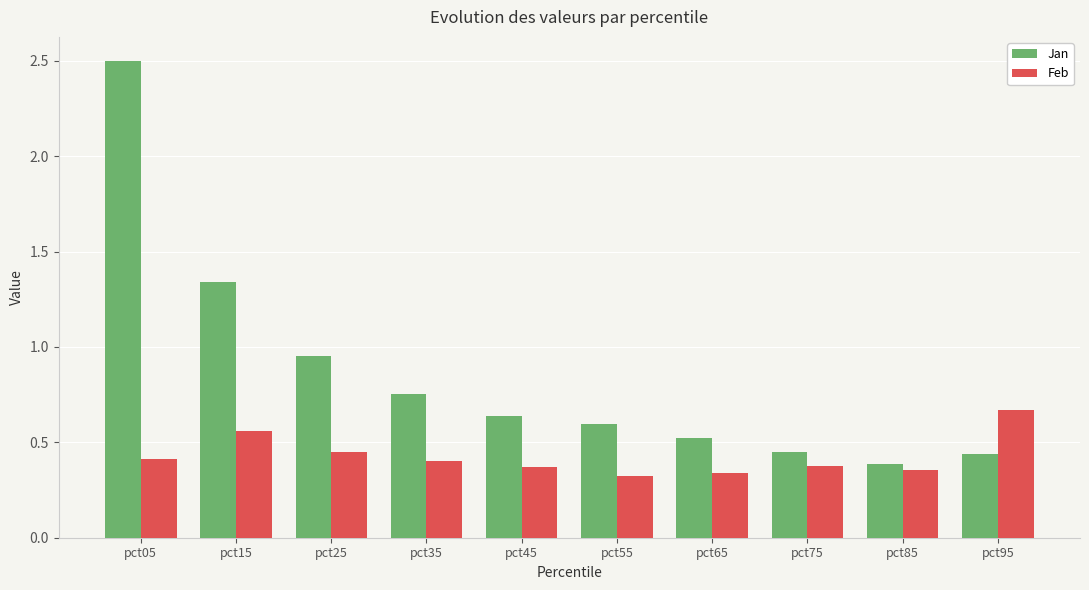

At which category does the chart reach its peak across all series?

pct05